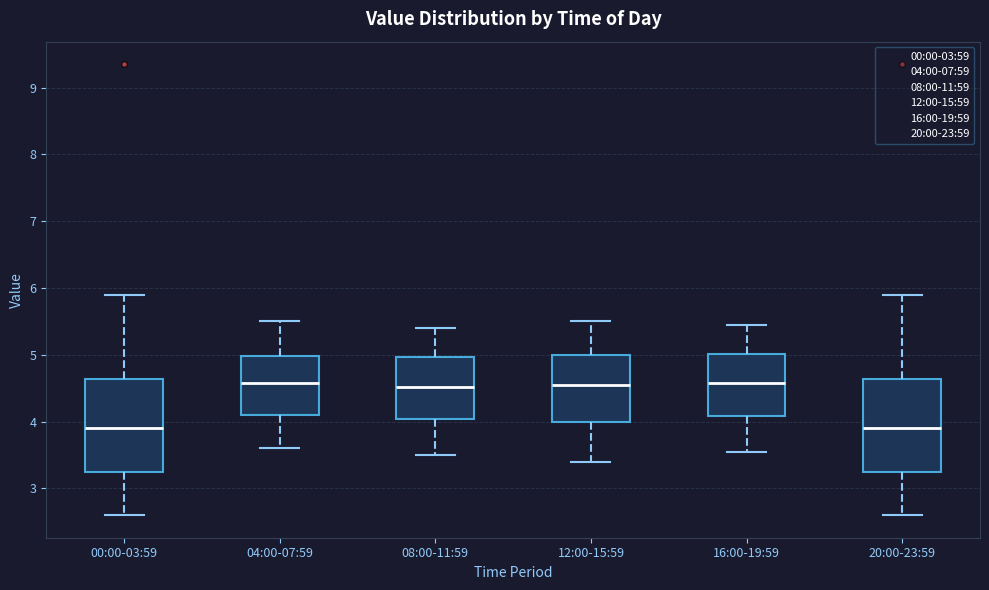

Where is the upper edge of the box for 20:00-23:59 on the y-axis? The values are not printed on the chart, so give them approximately, as read against the axis.

4.6